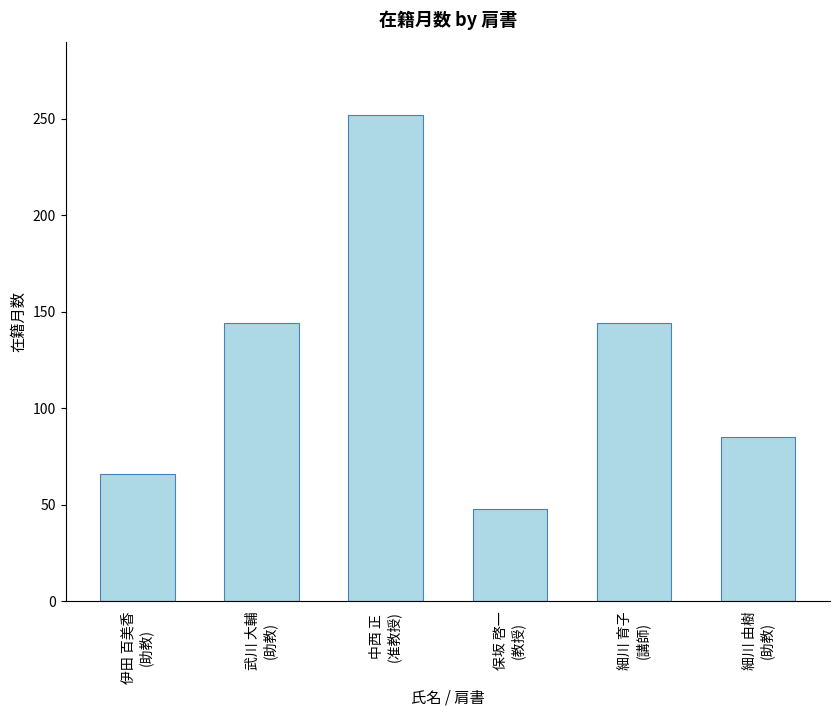

Reading left to right, extract all data points from this chart.

66	144	252	48	144	85